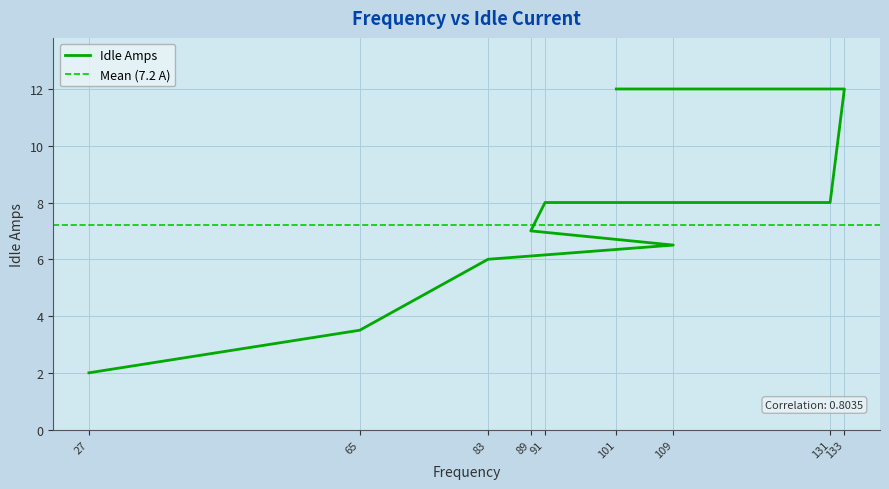

What is the value of the 7th point from the left?

8.0